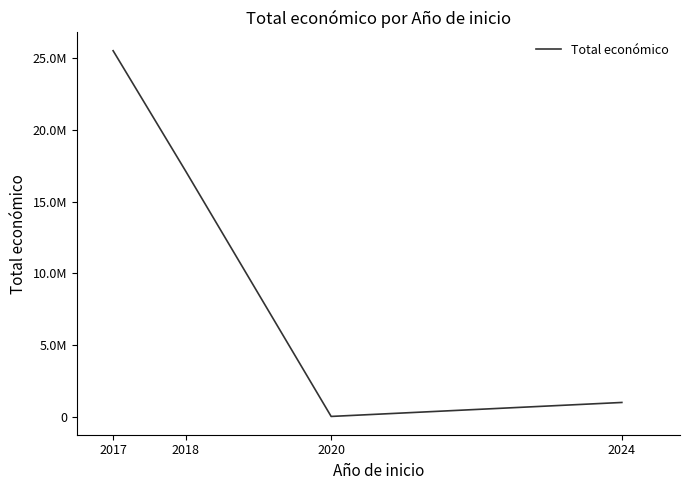

Rank the categories by value from highest to lowest.

2017, 2018, 2024, 2020